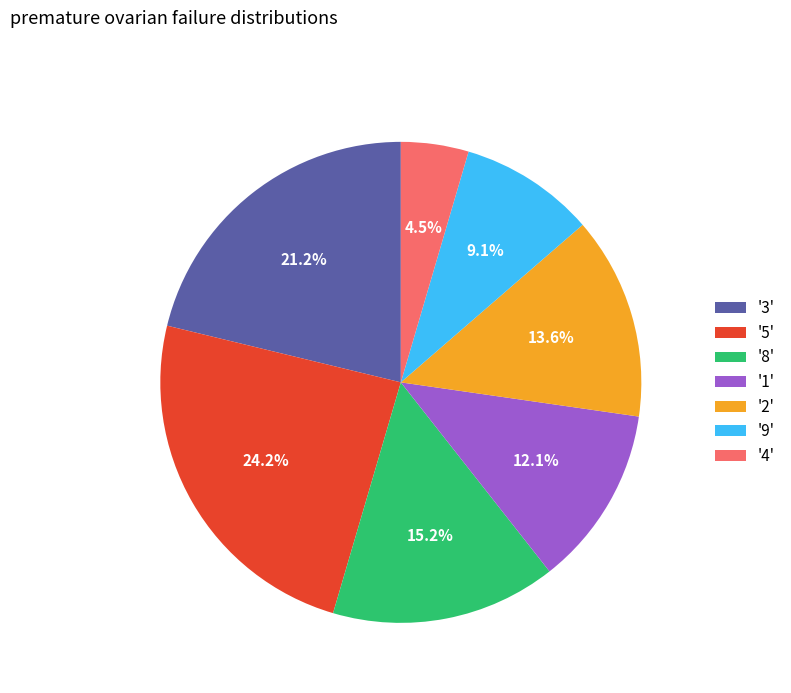

Which slice is the largest?

'5'